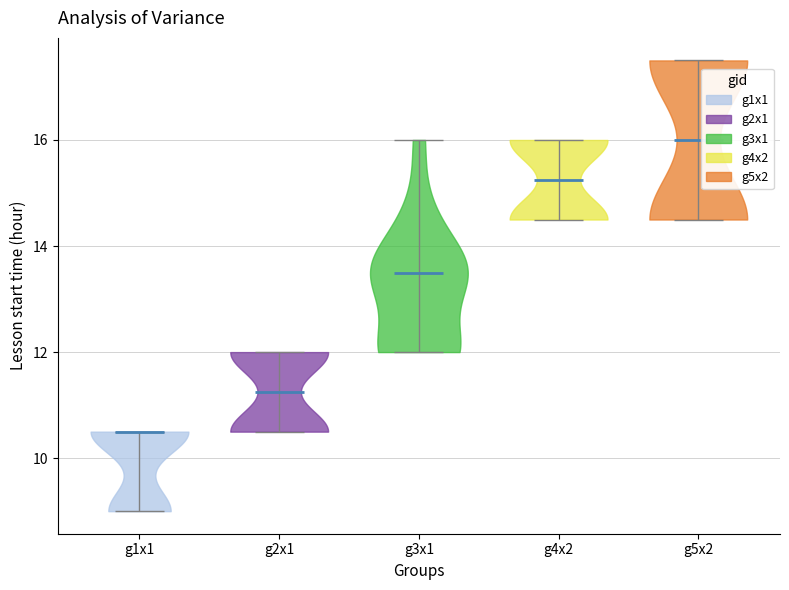

Reading left to right, read every violin against the y-axis: where its median line is, and the lowest and highest points it reaches. The values are not printed on the chart, so give them approximately, as read against the axis.

g1x1: median line 10.6, lowest point 9.0, highest point 10.6
g2x1: median line 11.2, lowest point 10.6, highest point 12.0
g3x1: median line 13.6, lowest point 12.0, highest point 16.0
g4x2: median line 15.2, lowest point 14.6, highest point 16.0
g5x2: median line 16.0, lowest point 14.6, highest point 17.6